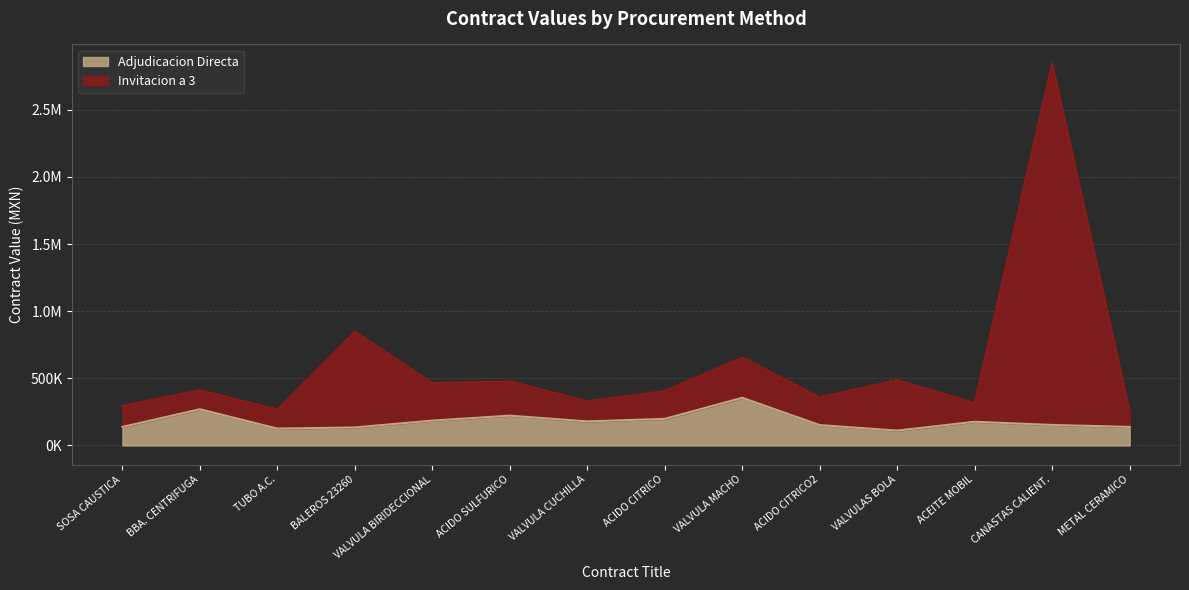

Rank the categories by value from lowest to highest.

METAL CERAMICO, TUBO A.C., SOSA CAUSTICA, ACEITE MOBIL, VALVULA CUCHILLA, ACIDO CITRICO2, ACIDO CITRICO, BBA. CENTRIFUGA, VALVULA BIRIDECCIONAL, ACIDO SULFURICO, VALVULAS BOLA, VALVULA MACHO, BALEROS 23260, CANASTAS CALIENT.